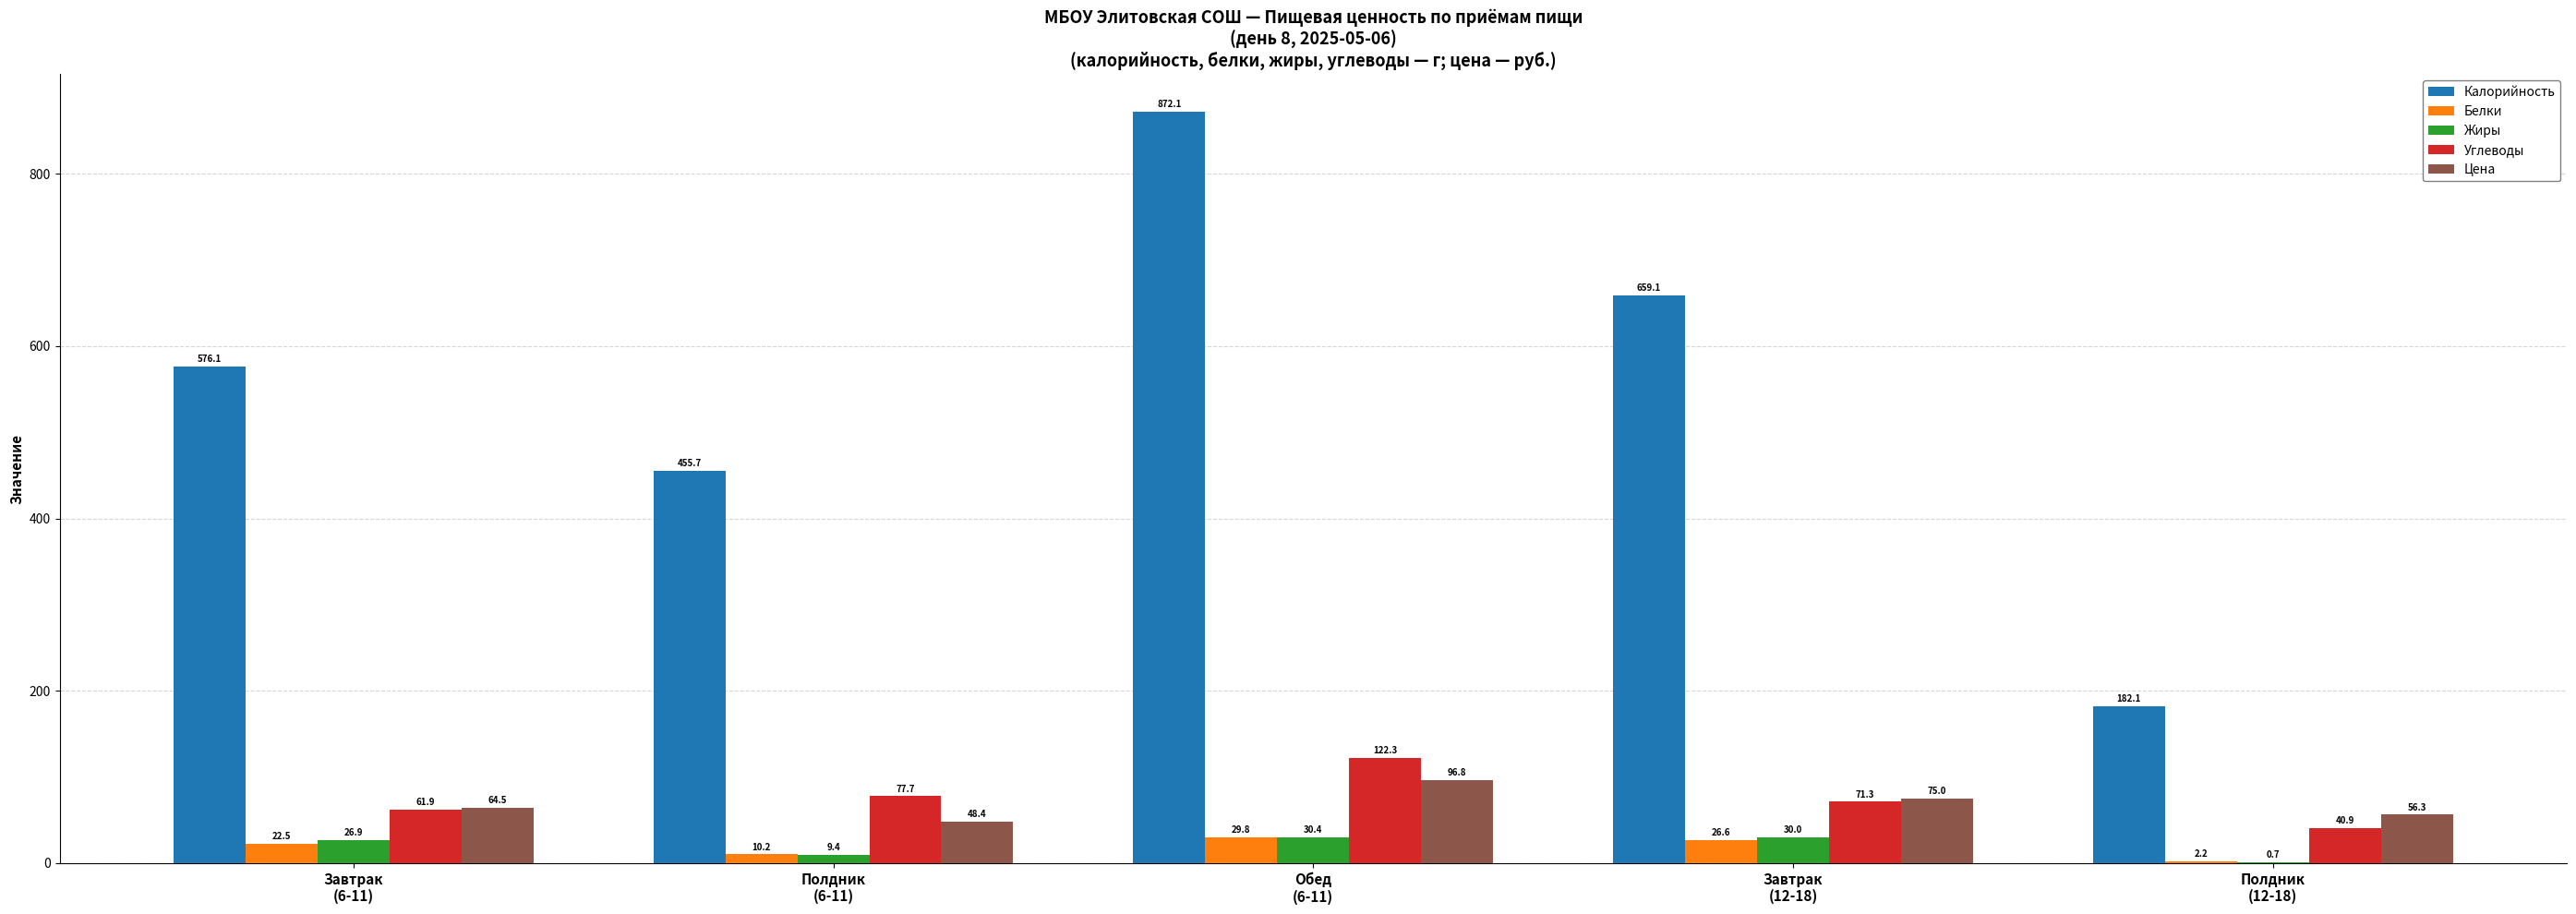

What is the maximum value for Жиры?

30.4